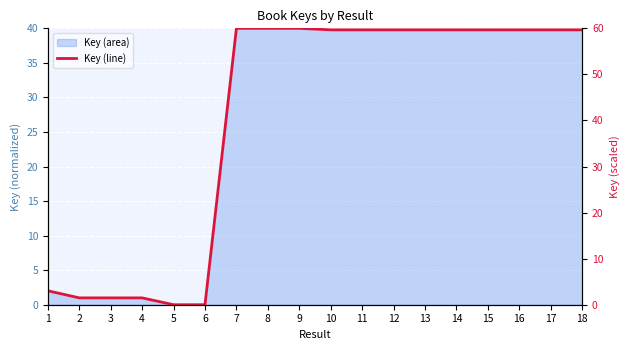

How many lines are shown in the chart?

1